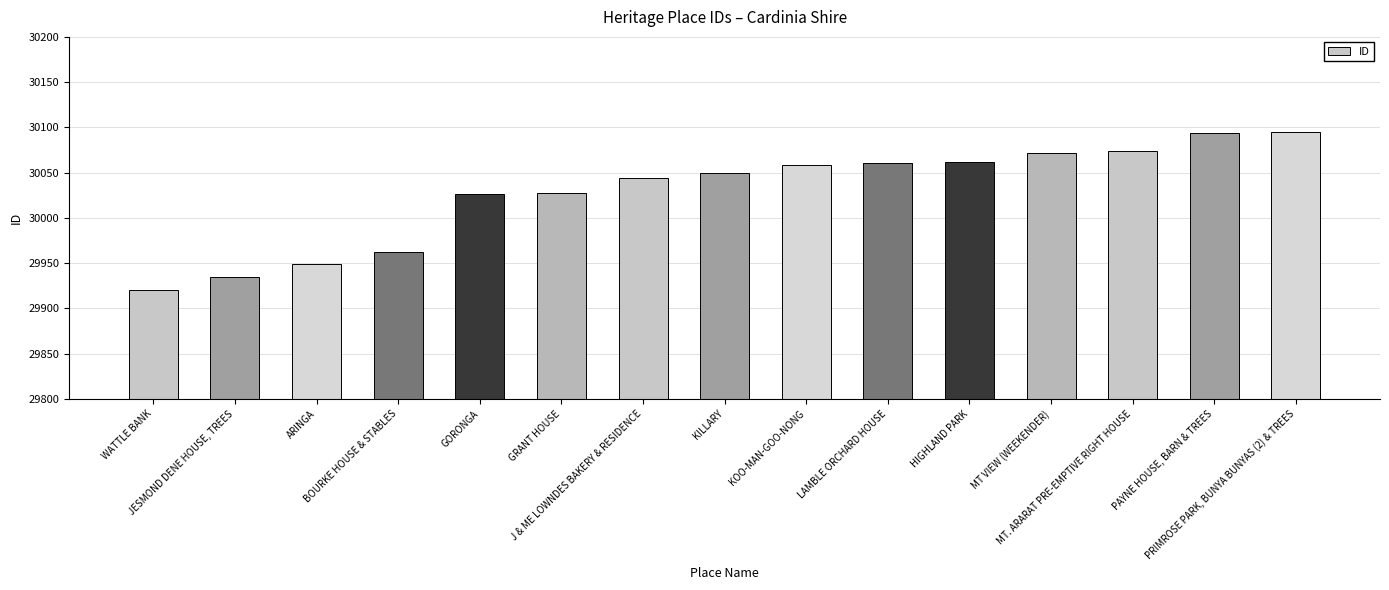

What is the change in value from JESMOND DENE HOUSE, TREES to J & ME LOWNDES BAKERY & RESIDENCE?

+109